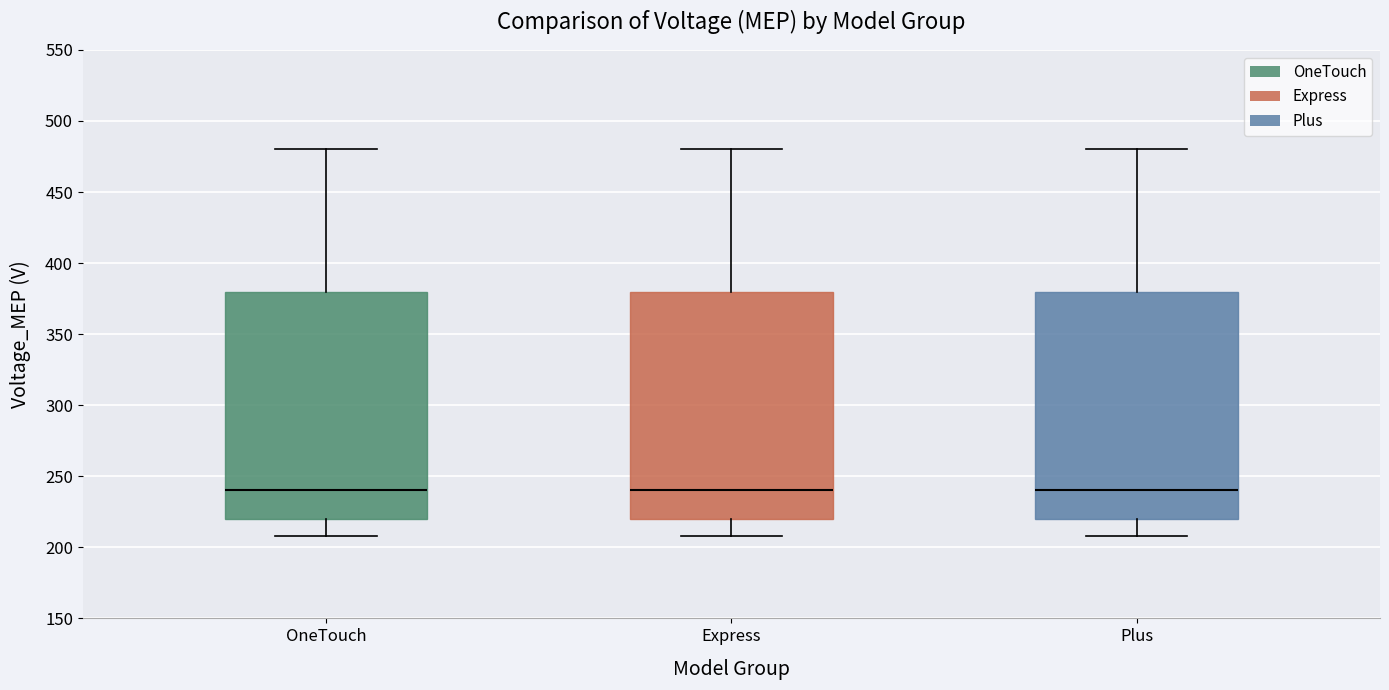

Reading left to right, transcribe this box plot: for each box, give where its median line is, the range the box spans, and where its two whiskers end, as read against the y-axis. The values are not printed on the chart, so give them approximately, as read against the axis.

OneTouch: median 240, box 220 to 380, whiskers 210 to 480
Express: median 240, box 220 to 380, whiskers 210 to 480
Plus: median 240, box 220 to 380, whiskers 210 to 480